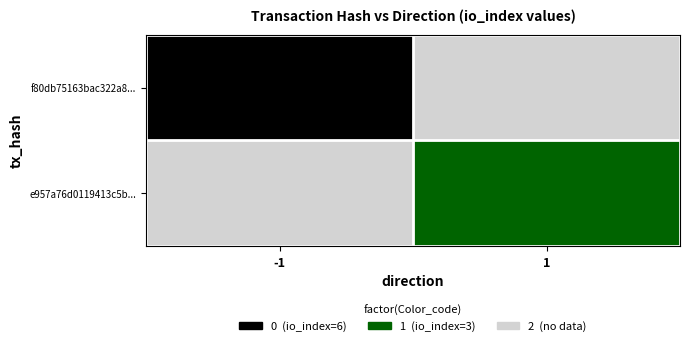

Reading right to left, list all the values displayed in this chart.

f80db75163bac322a8...: 1=2	-1=0
e957a76d0119413c5b...: 1=1	-1=2